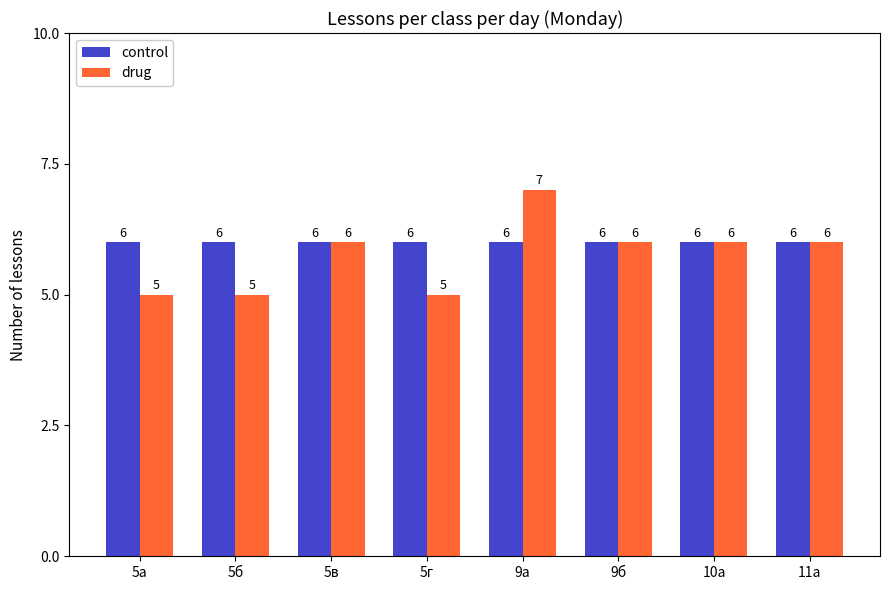

How many distinct data groups are displayed?

2